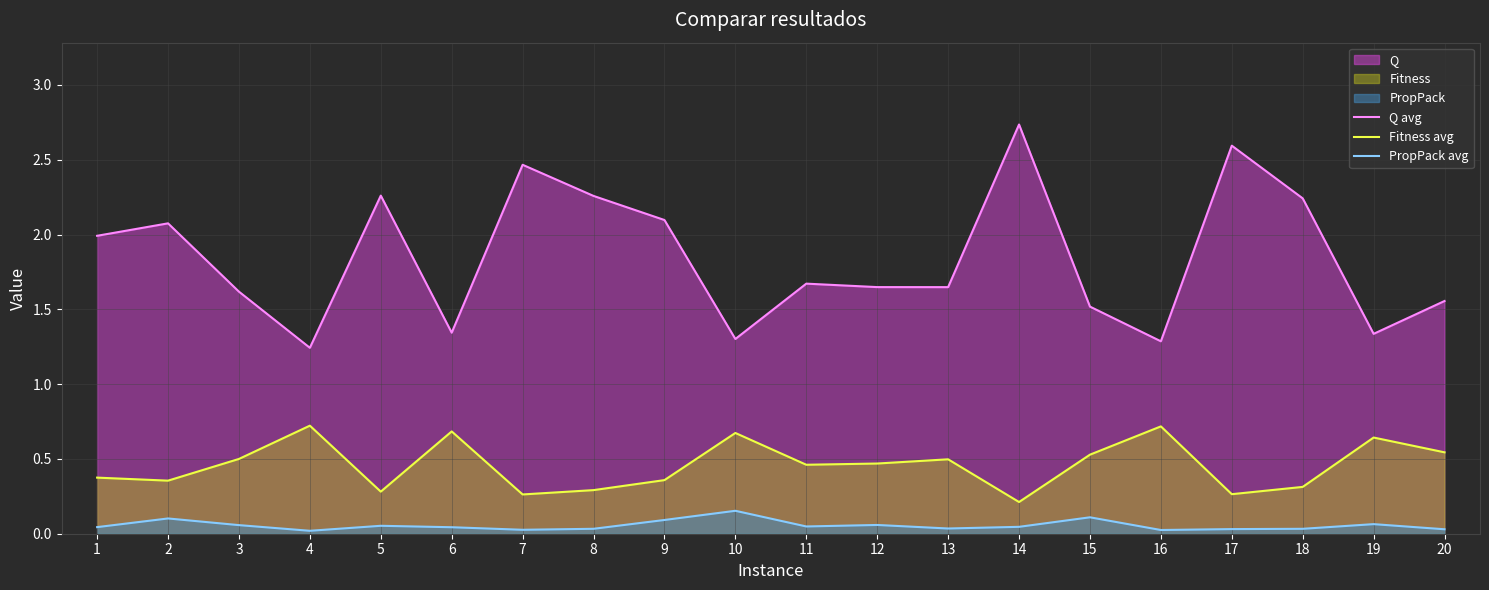

At which label is Fitness avg closest to 0?

14